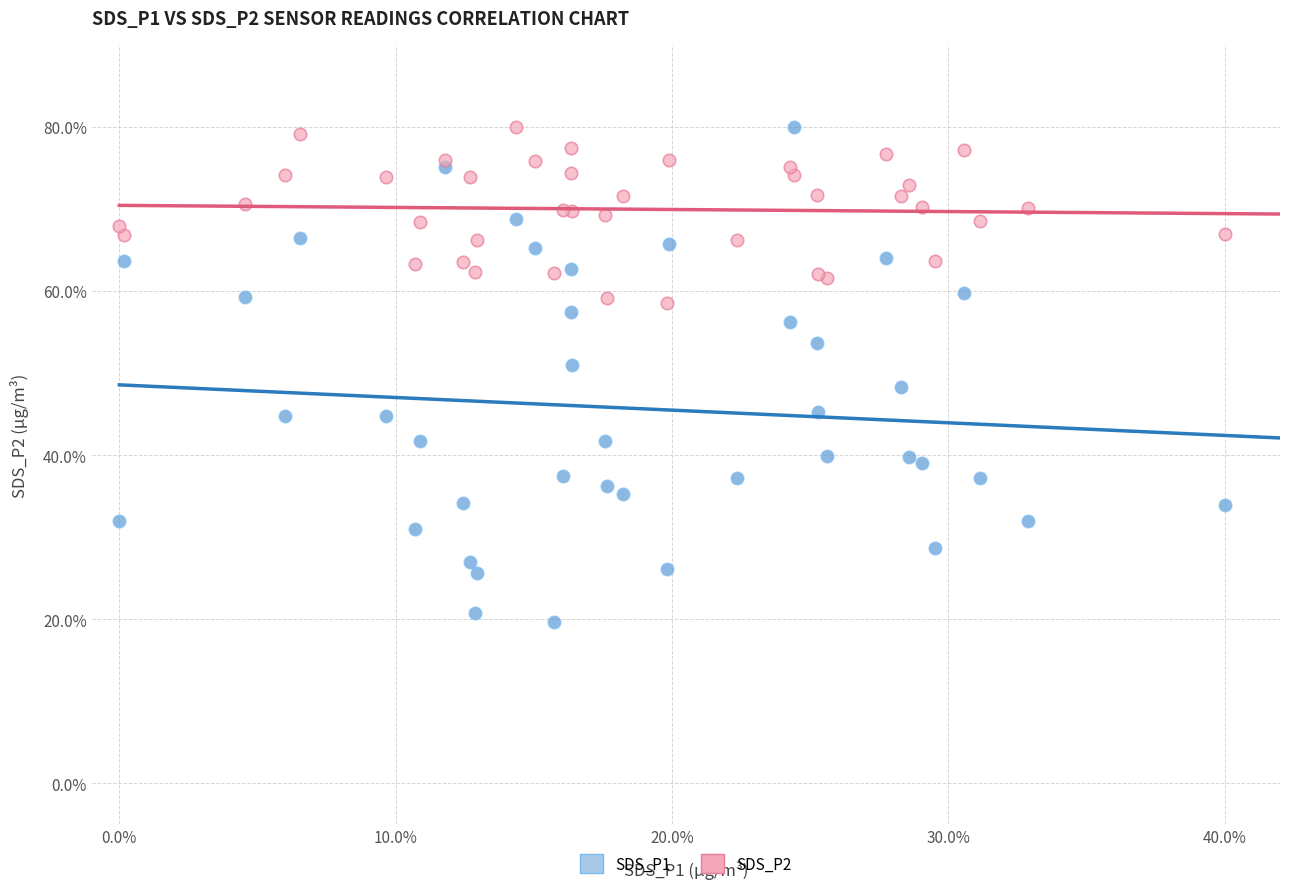

Which series reaches the minimum Y coordinate?

SDS_P1